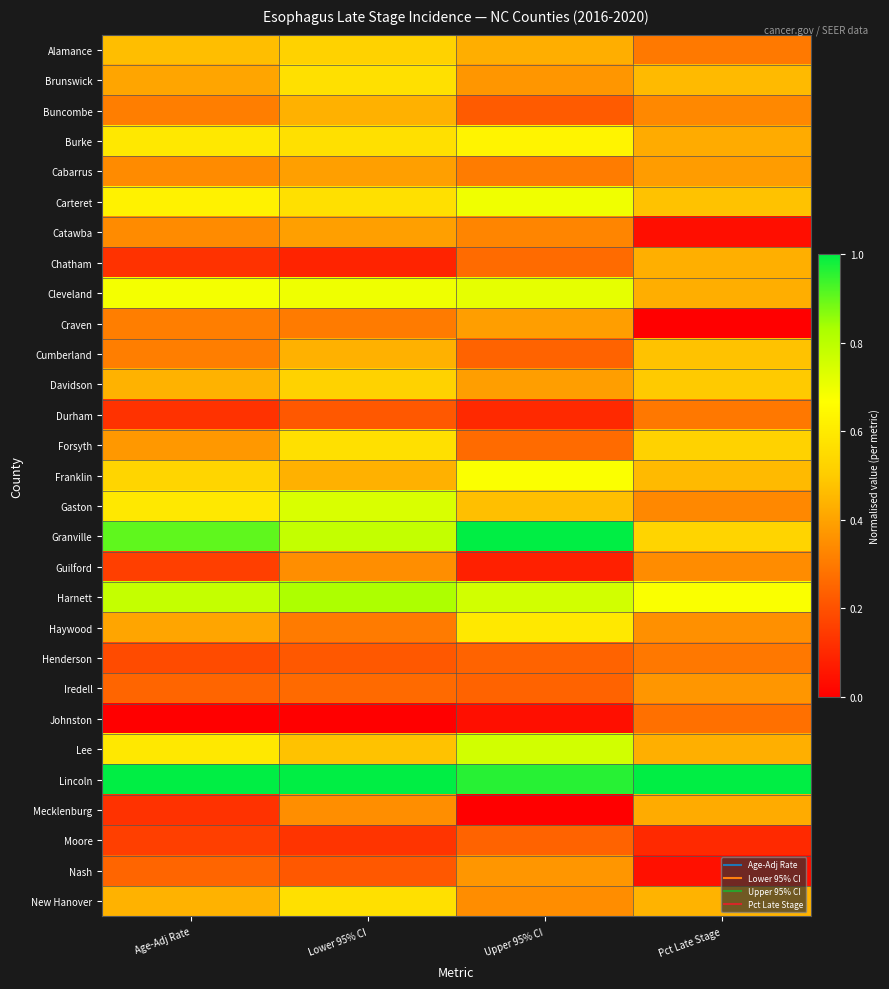

Which series changed the most between Lower 95% CI and Pct Late Stage?

Gaston